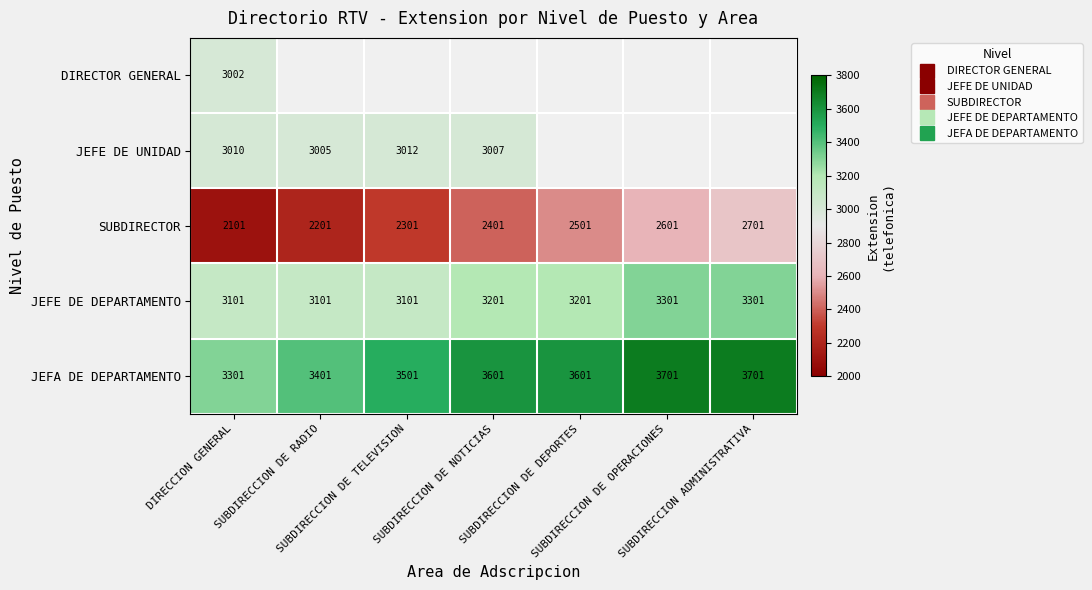

What is the sum of all JEFA DE DEPARTAMENTO values?

24807.0